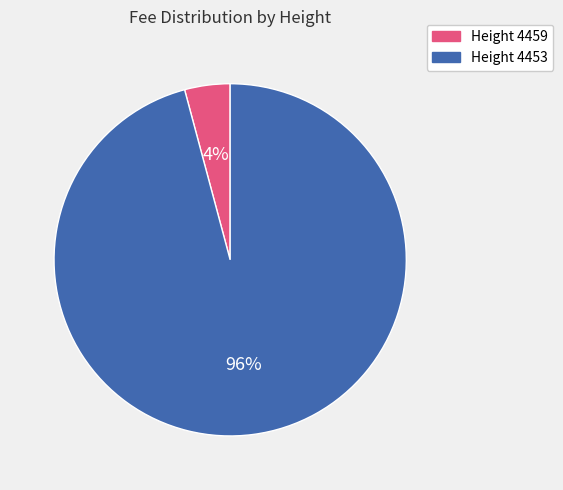

Does any single category account for the majority?

Yes